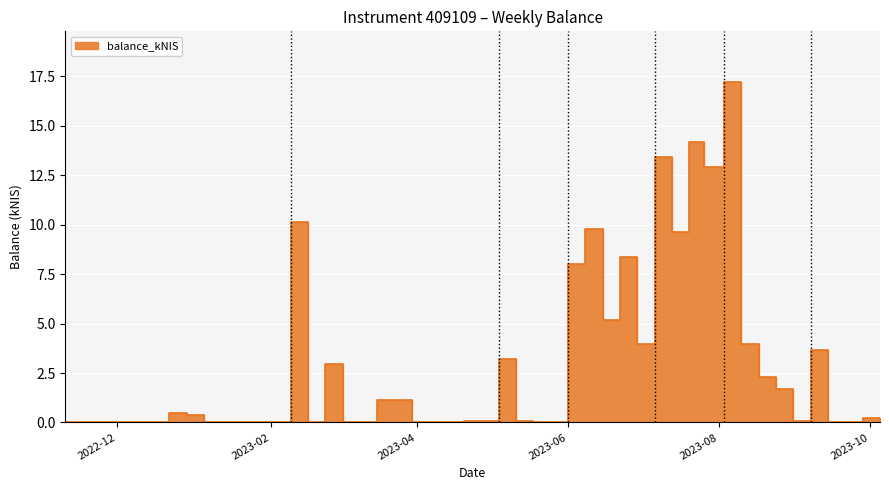

Reading right to left, transcribe all the data shown in this chart.

0.0	0.2	0.0	3.7	0.1	1.7	2.3	4.0	17.2	12.9	14.2	9.6	13.4	4.0	8.3	5.2	9.8	8.0	0.0	0.1	3.2	0.1	0.1	0.0	0.0	1.2	1.1	0.0	0.0	3.0	0.0	10.1	0.0	0.0	0.4	0.5	0.0	0.0	0.1	0.0